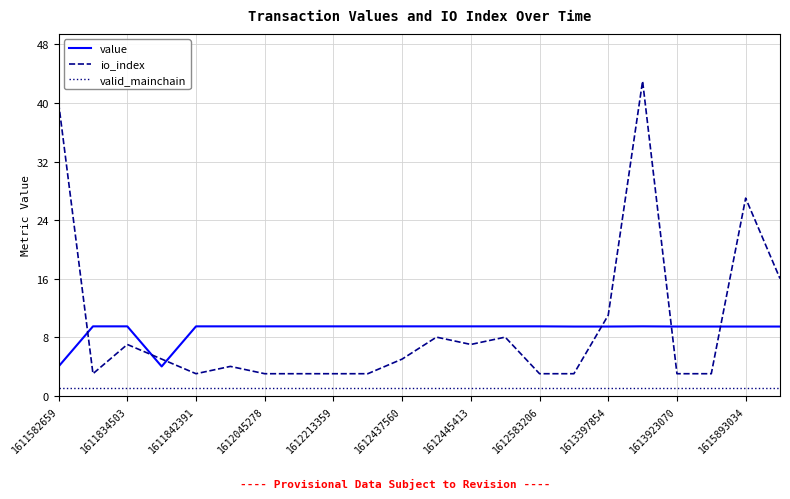

What is the minimum value for io_index?

3.0